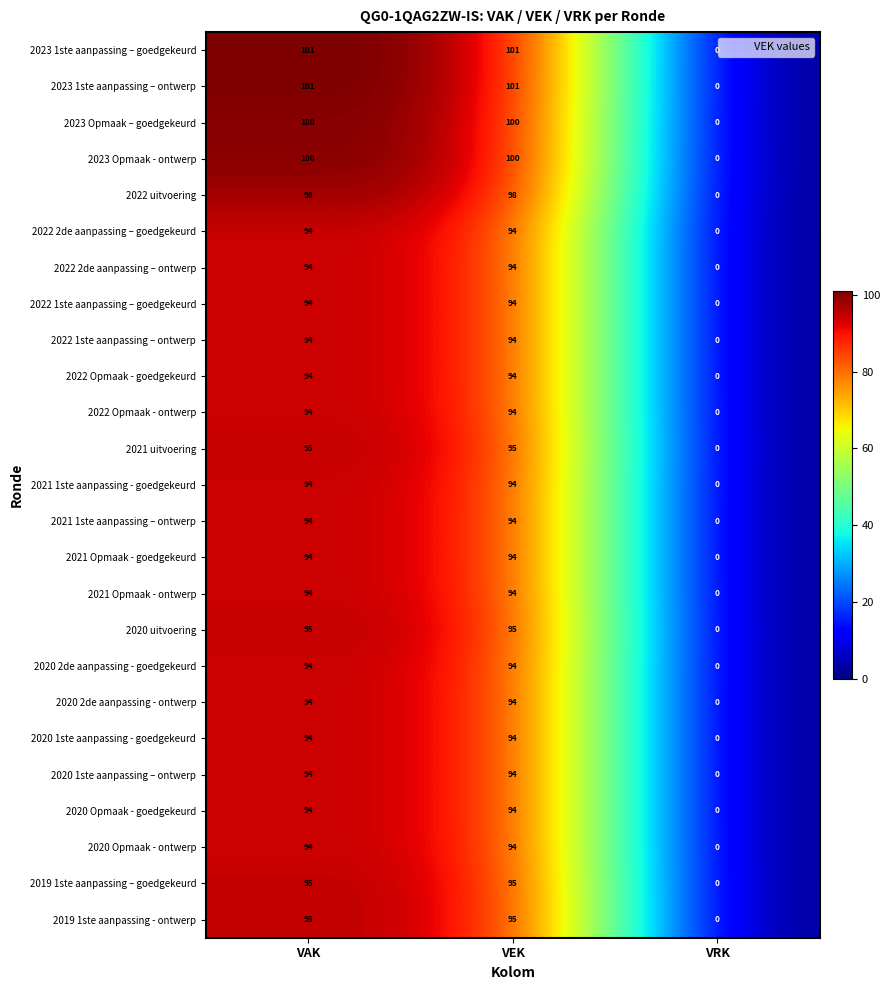

What is the sum of the 2022 2de aanpassing – goedgekeurd values at VEK and VAK?

188